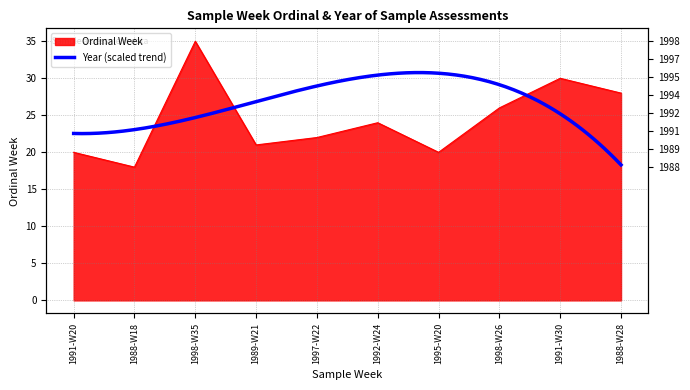

True or false: the data shows 7 at 1988-W28.

False